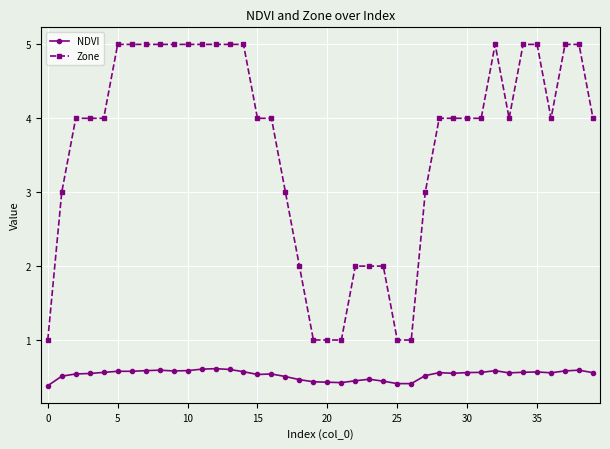

True or false: NDVI and Zone cross at least once.

False